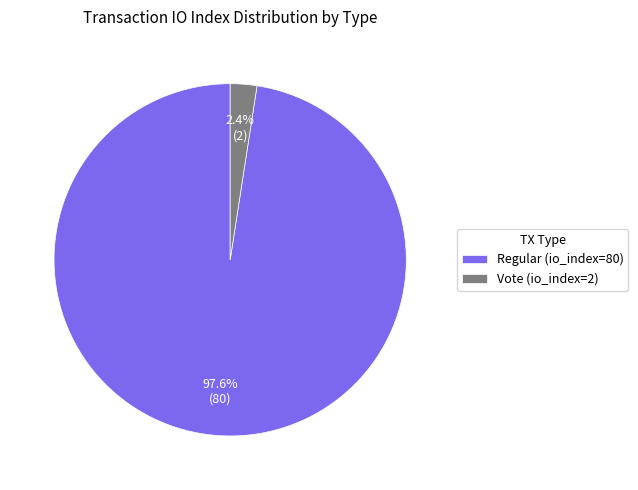

To the nearest percent, what is the difference between the largest and smallest slice percentages?

95%